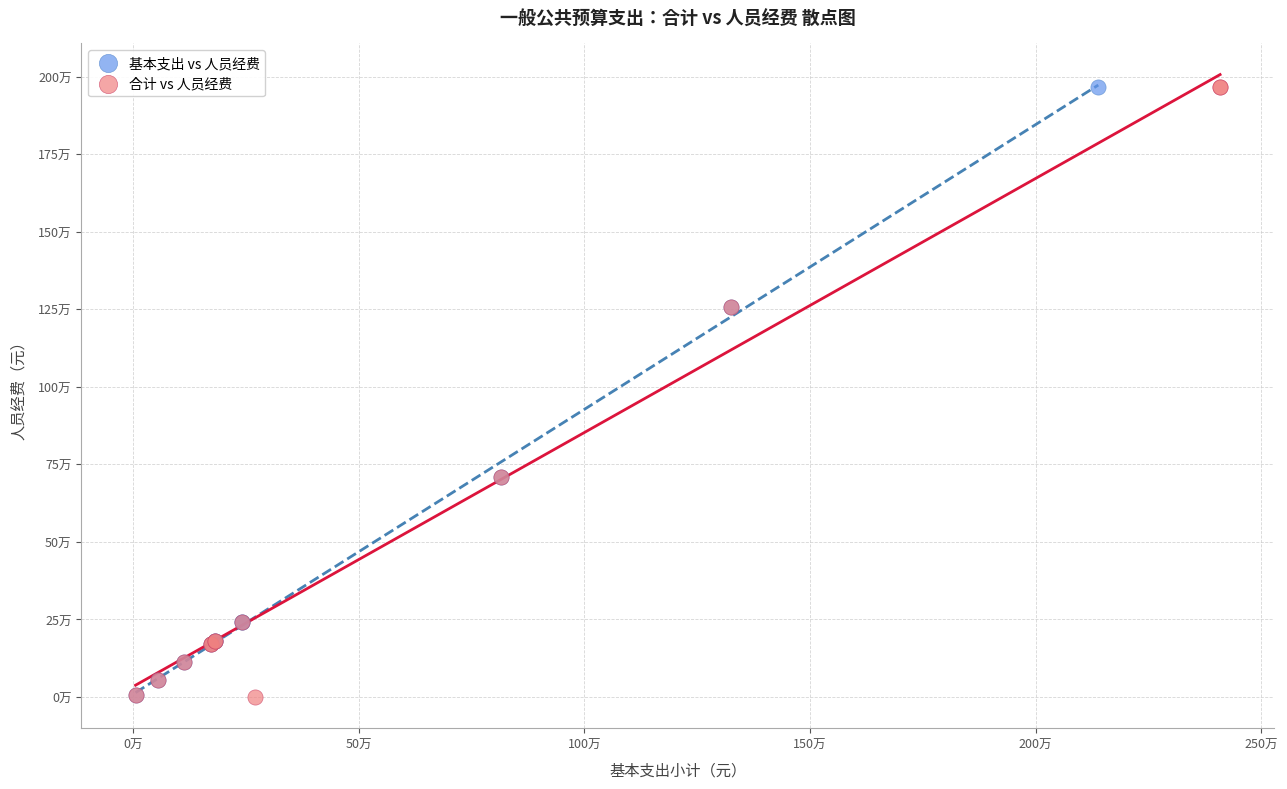

What are all the series names shown in the legend?

基本支出 vs 人员经费, 合计 vs 人员经费